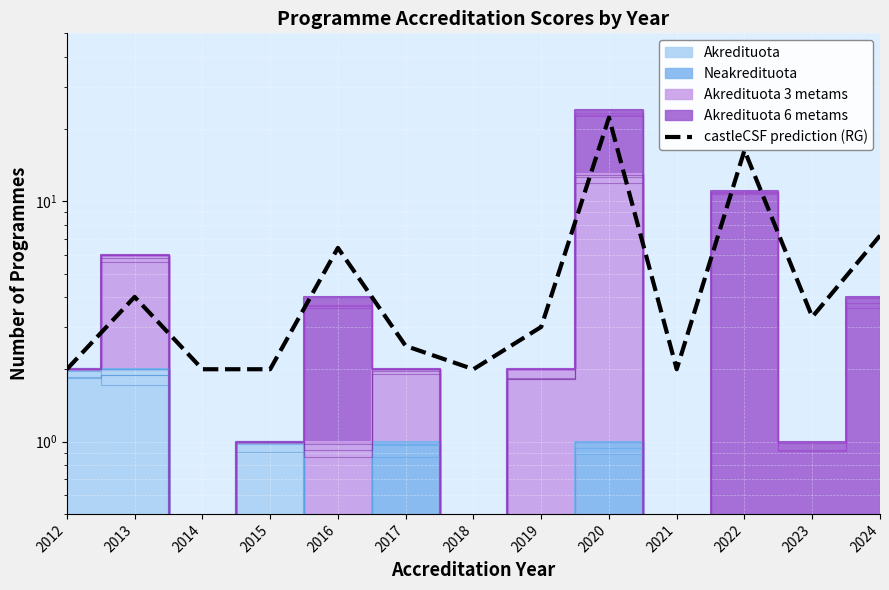

What is the difference between the maximum and minimum values?

20.3